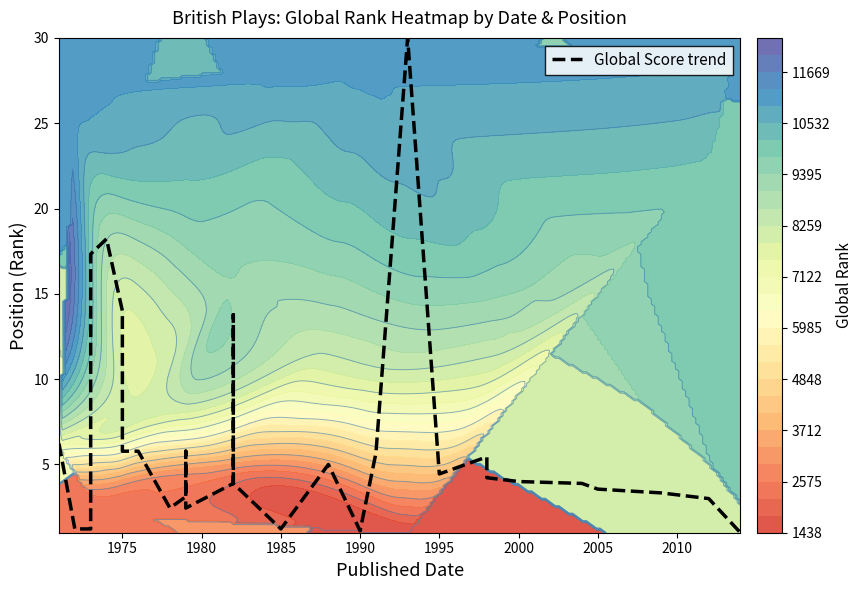

How many values are below 4?

15